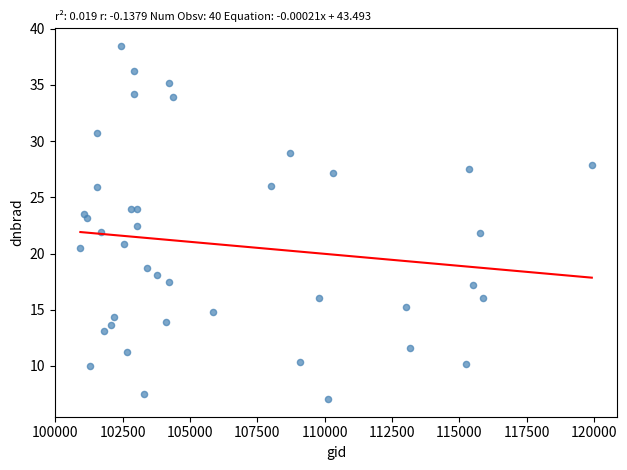

What is the range of X values (max minus min)?

18990.0